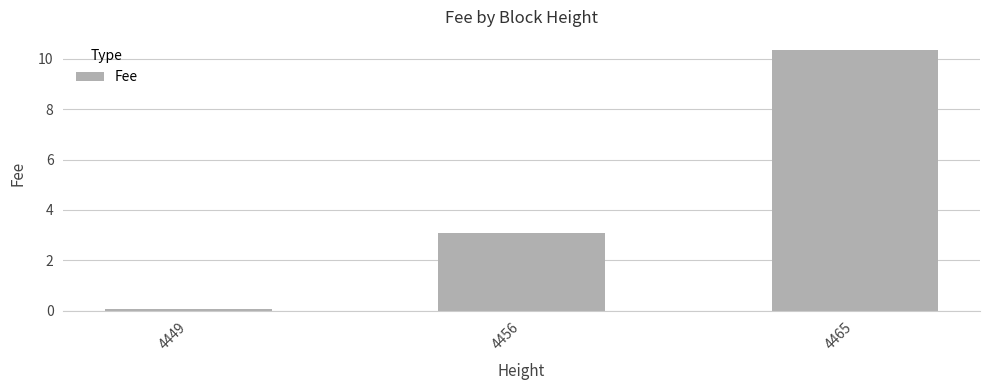

What is the difference between the second highest and minimum values?

3.0